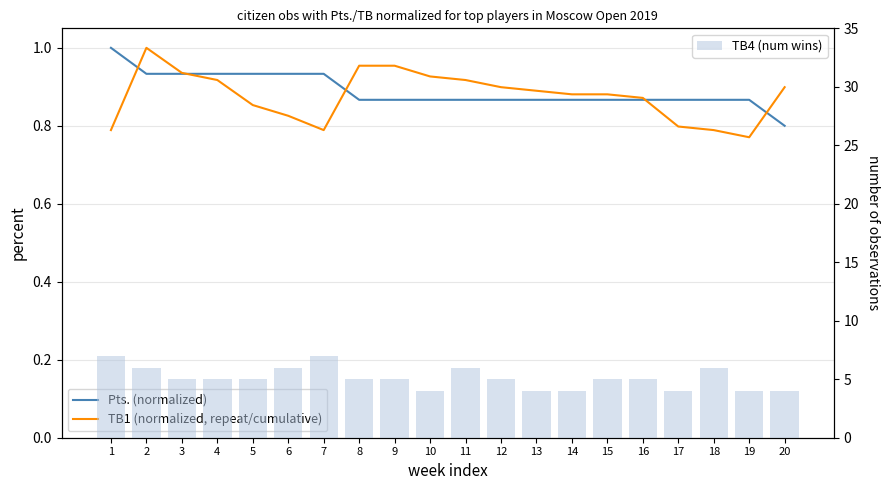

Count the Pts. (normalized) values in the range 0 to 1.

20